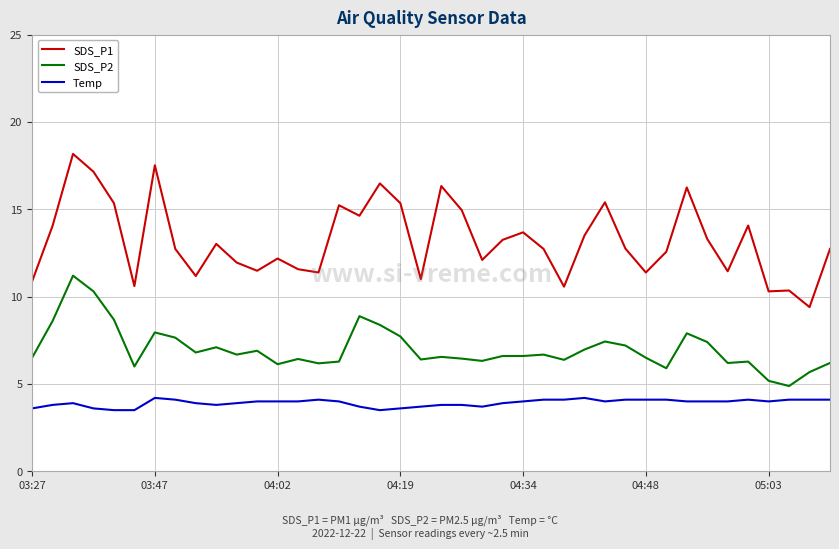

Rank the series by their maximum value, from lowest to highest.

Temp, SDS_P2, SDS_P1